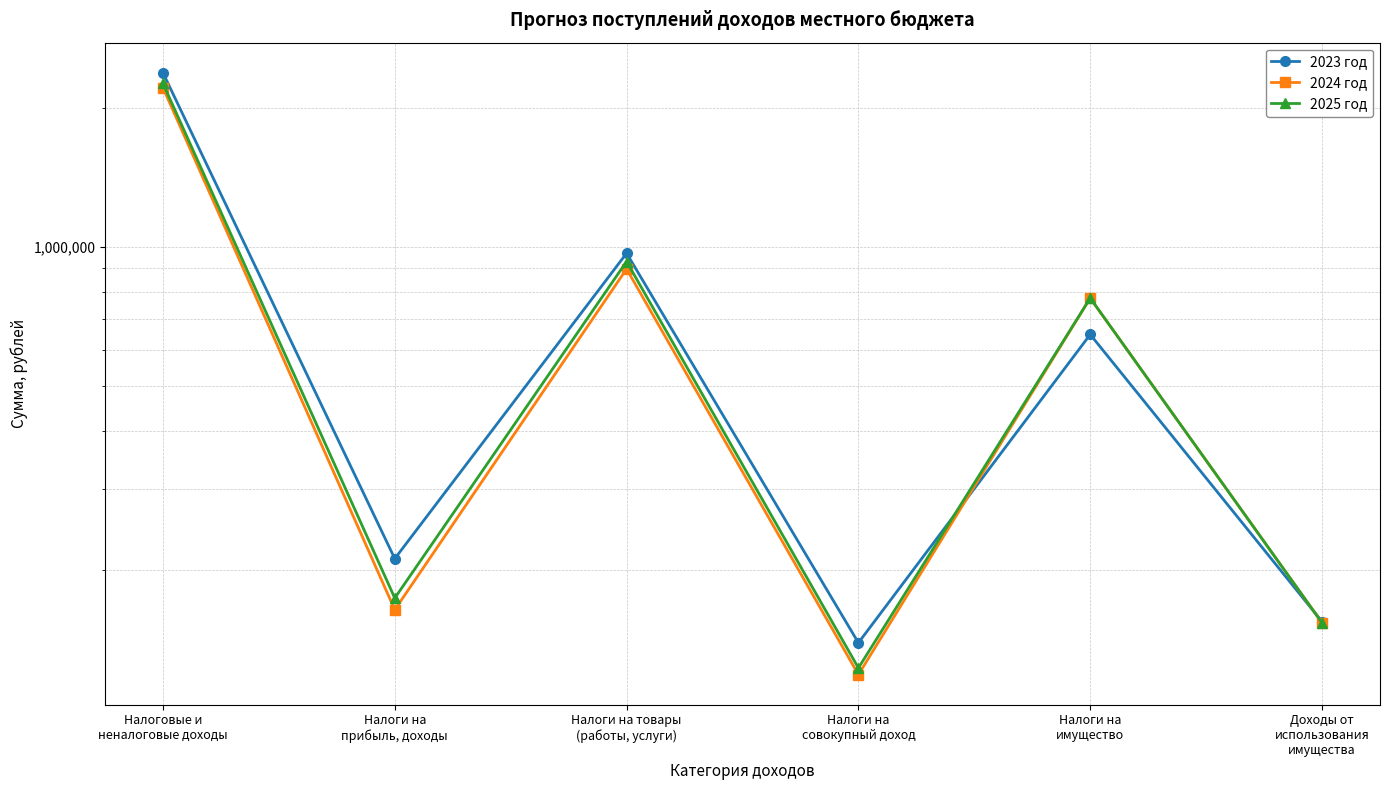

At which label does 2025 год first exceed 775000?

Налоговые и
неналоговые доходы